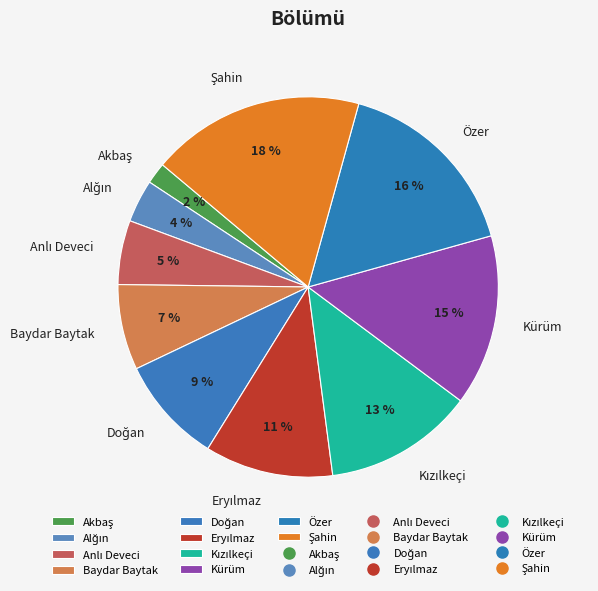

Is there a majority slice in this chart?

No